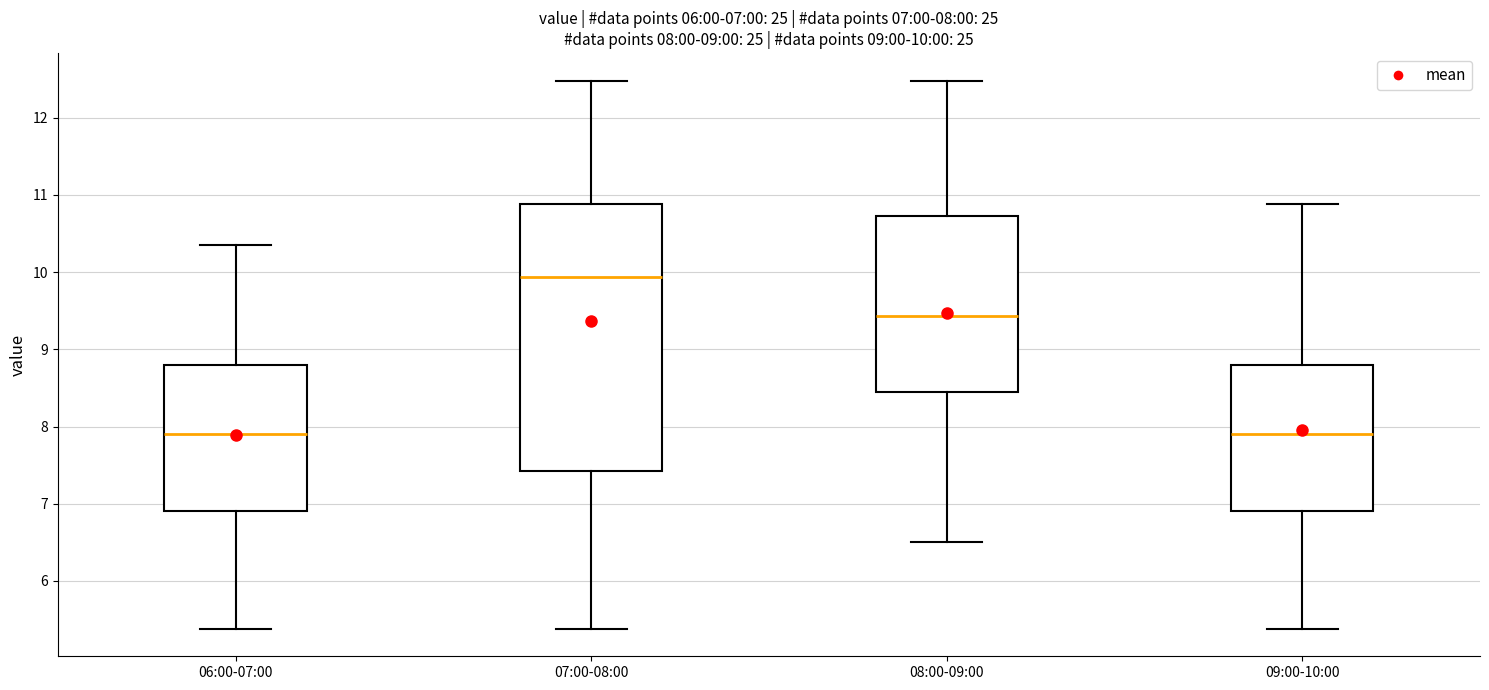

Which box has the highest median line?

07:00-08:00